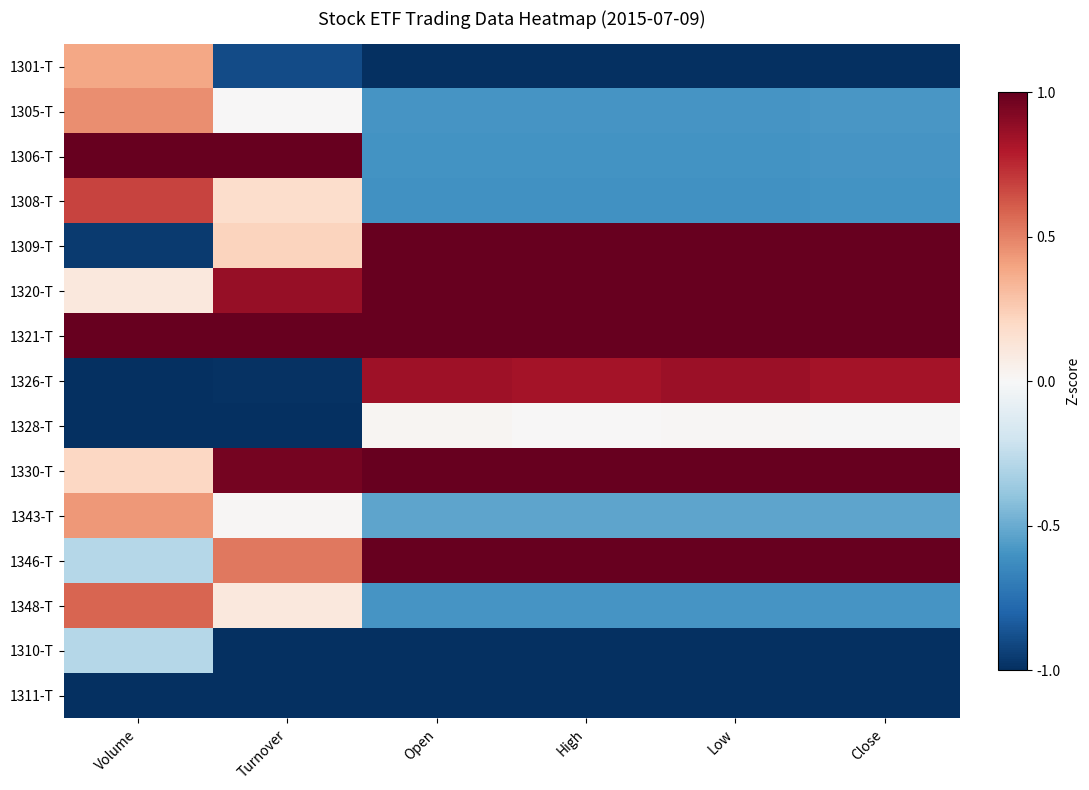

Reading left to right, transcribe all the data shown in this chart.

1301-T: Volume=0.4	Turnover=-0.9	Open=-1.0	High=-1.0	Low=-1.0	Close=-1.0
1305-T: Volume=0.5	Turnover=0.0	Open=-0.6	High=-0.6	Low=-0.6	Close=-0.6
1306-T: Volume=1.0	Turnover=1.0	Open=-0.6	High=-0.6	Low=-0.6	Close=-0.6
1308-T: Volume=0.7	Turnover=0.2	Open=-0.6	High=-0.6	Low=-0.6	Close=-0.6
1309-T: Volume=-1.0	Turnover=0.2	Open=1.0	High=1.0	Low=1.0	Close=1.0
1320-T: Volume=0.1	Turnover=0.9	Open=1.0	High=1.0	Low=1.0	Close=1.0
1321-T: Volume=1.0	Turnover=1.0	Open=1.0	High=1.0	Low=1.0	Close=1.0
1326-T: Volume=-1.0	Turnover=-1.0	Open=0.8	High=0.8	Low=0.9	Close=0.8
1328-T: Volume=-1.0	Turnover=-1.0	Open=0.0	High=0.0	Low=0.0	Close=-0.0
1330-T: Volume=0.2	Turnover=1.0	Open=1.0	High=1.0	Low=1.0	Close=1.0
1343-T: Volume=0.4	Turnover=0.0	Open=-0.5	High=-0.5	Low=-0.5	Close=-0.5
1346-T: Volume=-0.3	Turnover=0.5	Open=1.0	High=1.0	Low=1.0	Close=1.0
1348-T: Volume=0.6	Turnover=0.1	Open=-0.6	High=-0.6	Low=-0.6	Close=-0.6
1310-T: Volume=-0.3	Turnover=-1.0	Open=-1.0	High=-1.0	Low=-1.0	Close=-1.0
1311-T: Volume=-1.0	Turnover=-1.0	Open=-1.0	High=-1.0	Low=-1.0	Close=-1.0